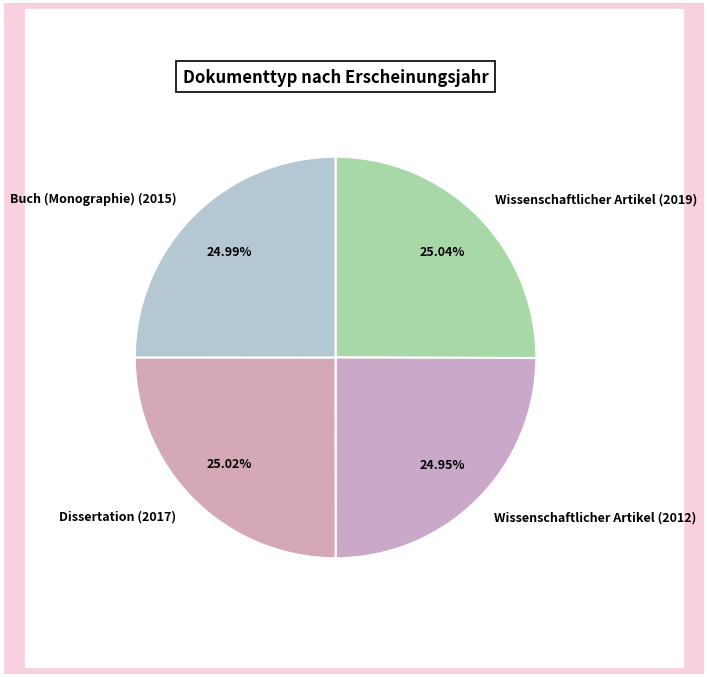

Is it true that Wissenschaftlicher Artikel (2019) is 14% of the pie?

False